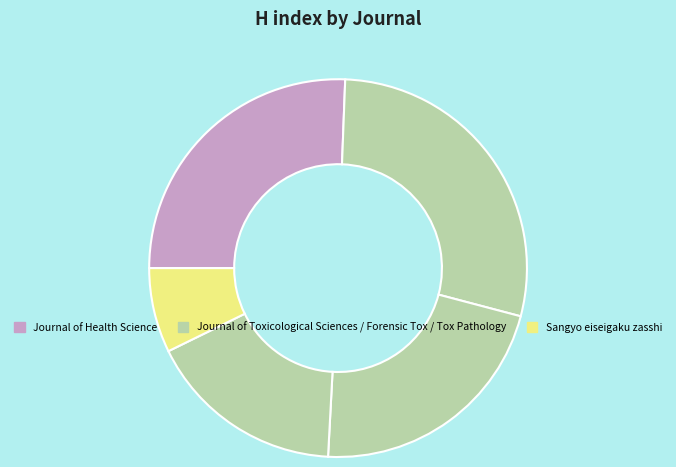

Is there any slice that represents more than half of the pie?

No